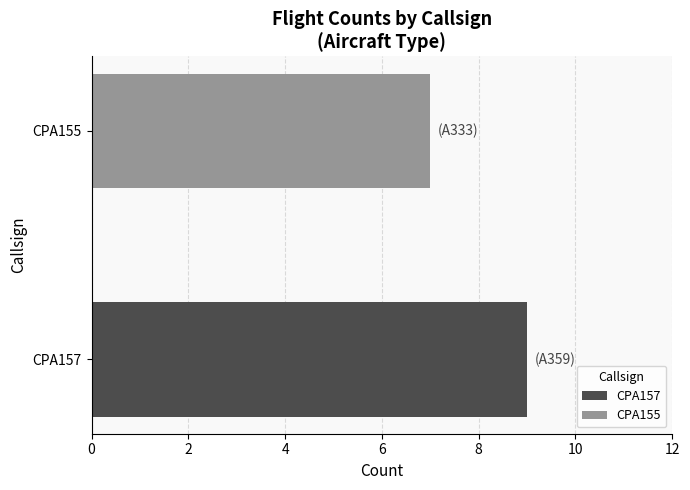

Reading right to left, list all the values displayed in this chart.

CPA155=7	CPA157=9